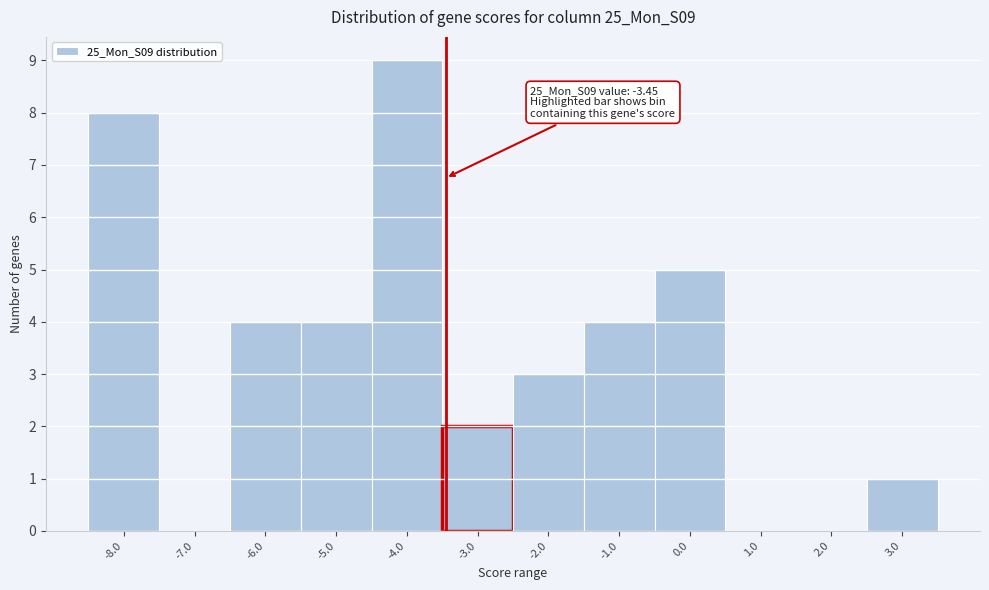

Which range on the x-axis has the tallest bar?

-4.5 to -3.5